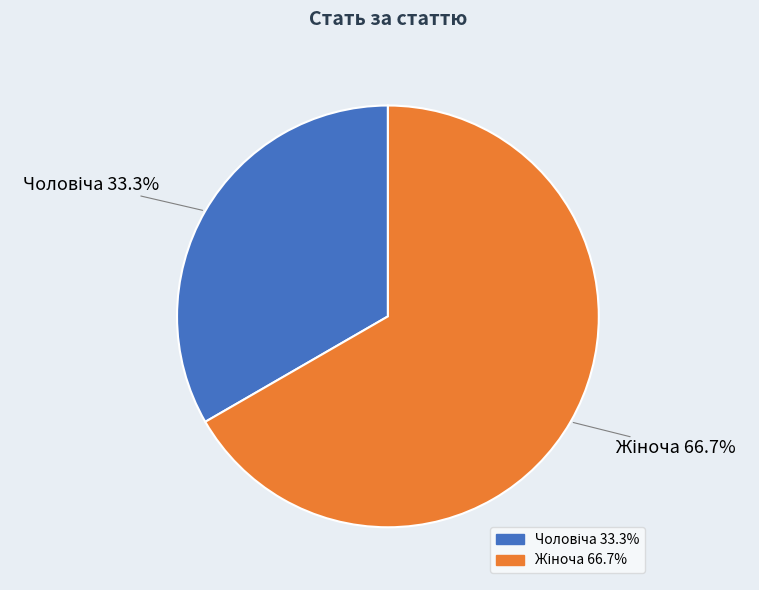

Is there any slice that represents more than half of the pie?

Yes